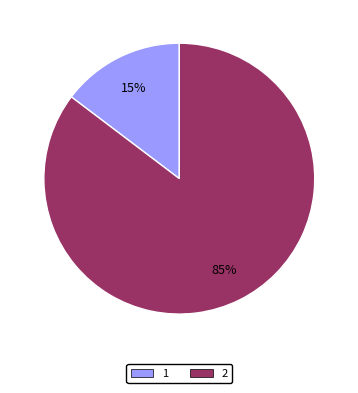

Approximately how many times larger is the value at 1 compared to 2?

0.2